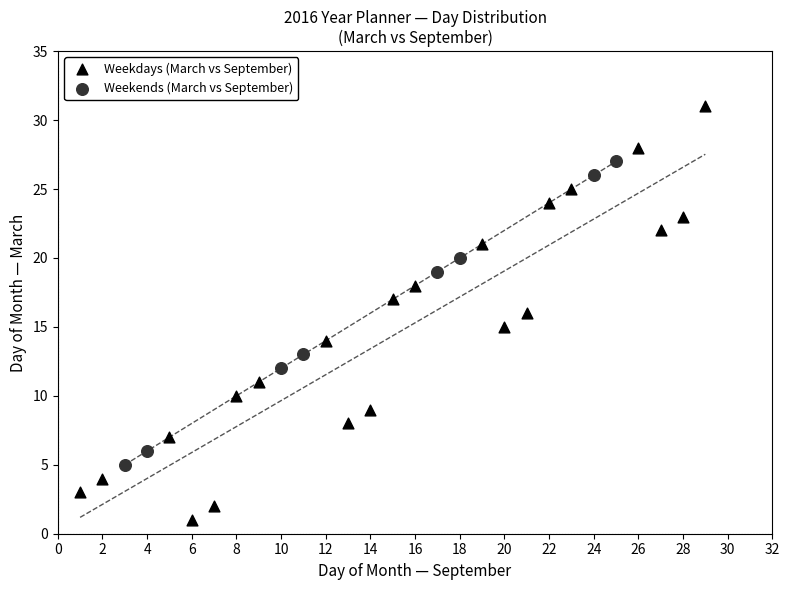

Which series has the largest Y range (max minus min)?

Weekdays (March vs September)